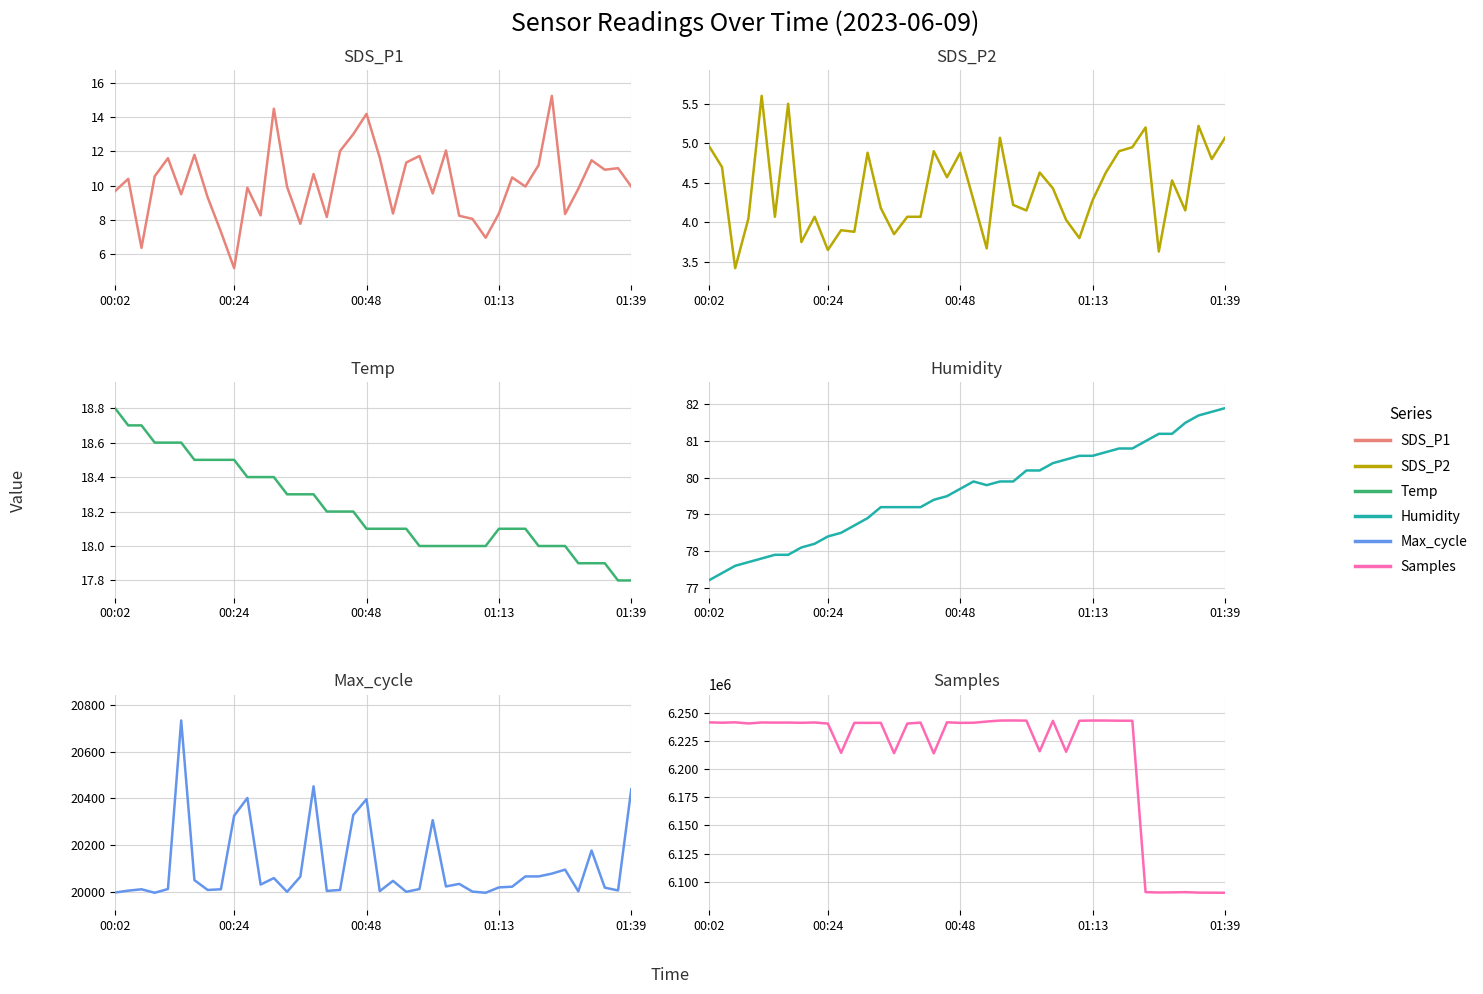

Is it true that Samples equals 1696034.8 at 30?

False